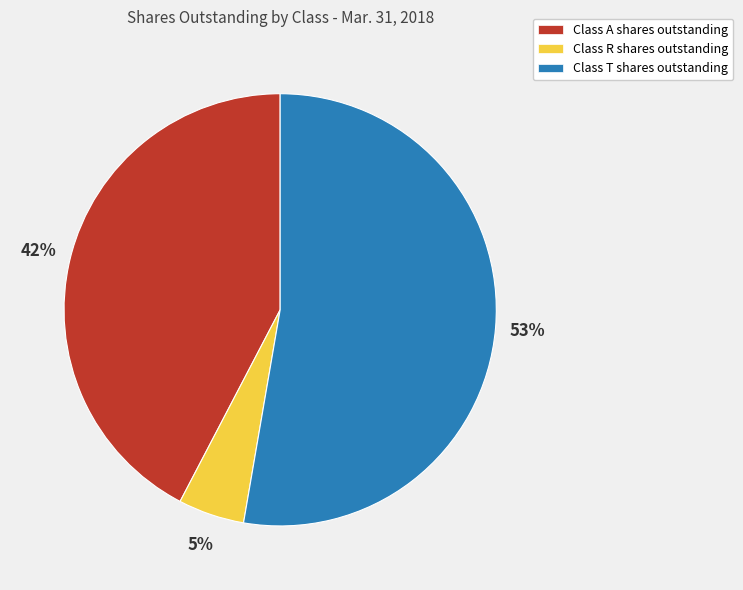

Which category has the smallest portion of the pie?

Class R shares outstanding